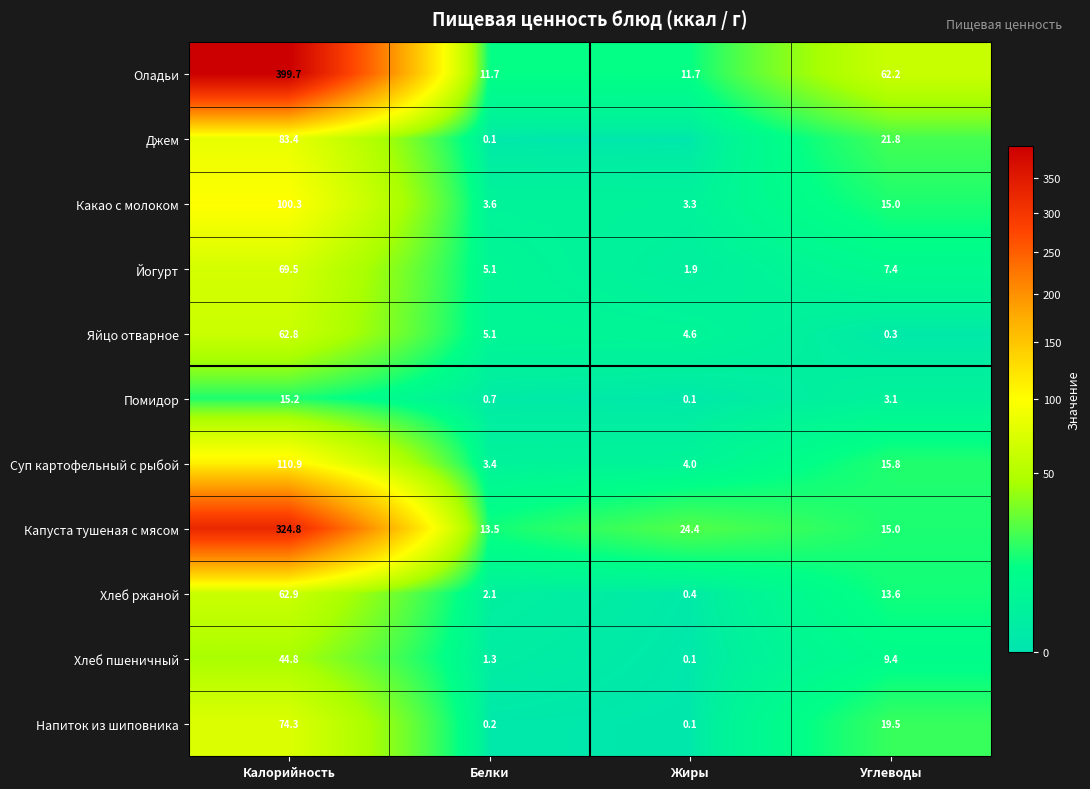

The value of Джем at Калорийность is 83.4. True or false?

True